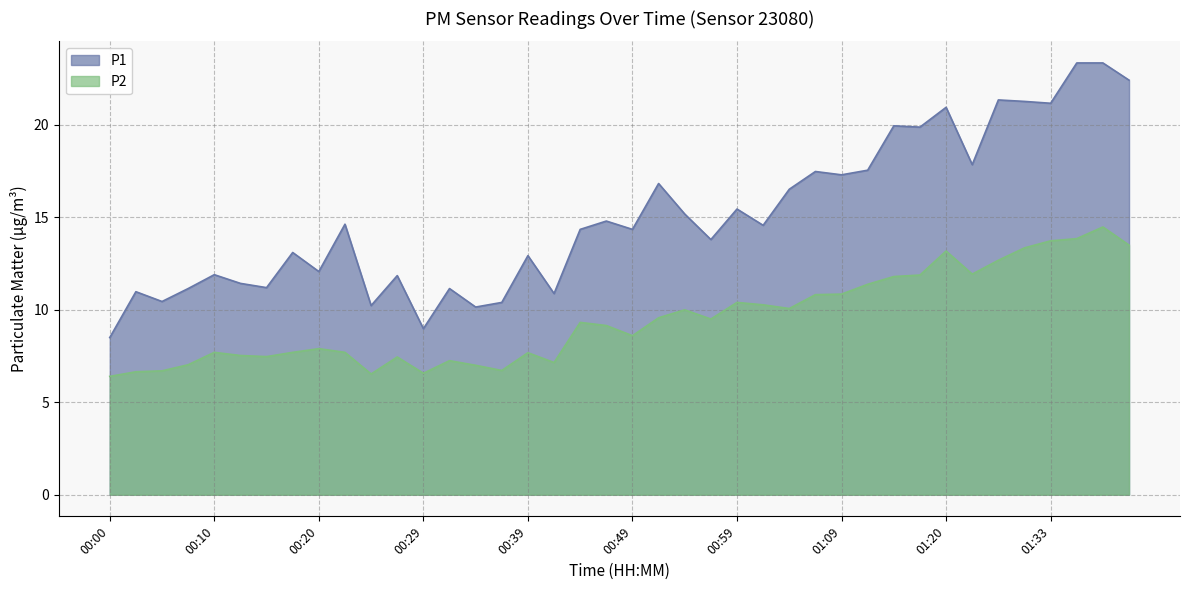

Reading left to right, transcribe all the data shown in this chart.

P1: 8.5	11.0	10.4	11.2	11.9	11.4	11.2	13.1	12.1	14.6	10.2	11.8	9.0	11.2	10.2	10.4	12.9	10.9	14.3	14.8	14.3	16.8	15.2	13.8	15.4	14.6	16.5	17.5	17.3	17.6	19.9	19.9	20.9	17.9	21.4	21.3	21.2	23.4	23.4	22.4
P2: 6.4	6.7	6.7	7.0	7.7	7.5	7.5	7.7	7.9	7.7	6.5	7.5	6.6	7.2	7.0	6.7	7.7	7.2	9.3	9.2	8.6	9.6	10.0	9.5	10.4	10.3	10.1	10.8	10.8	11.4	11.8	11.9	13.2	11.9	12.7	13.3	13.7	13.8	14.5	13.5